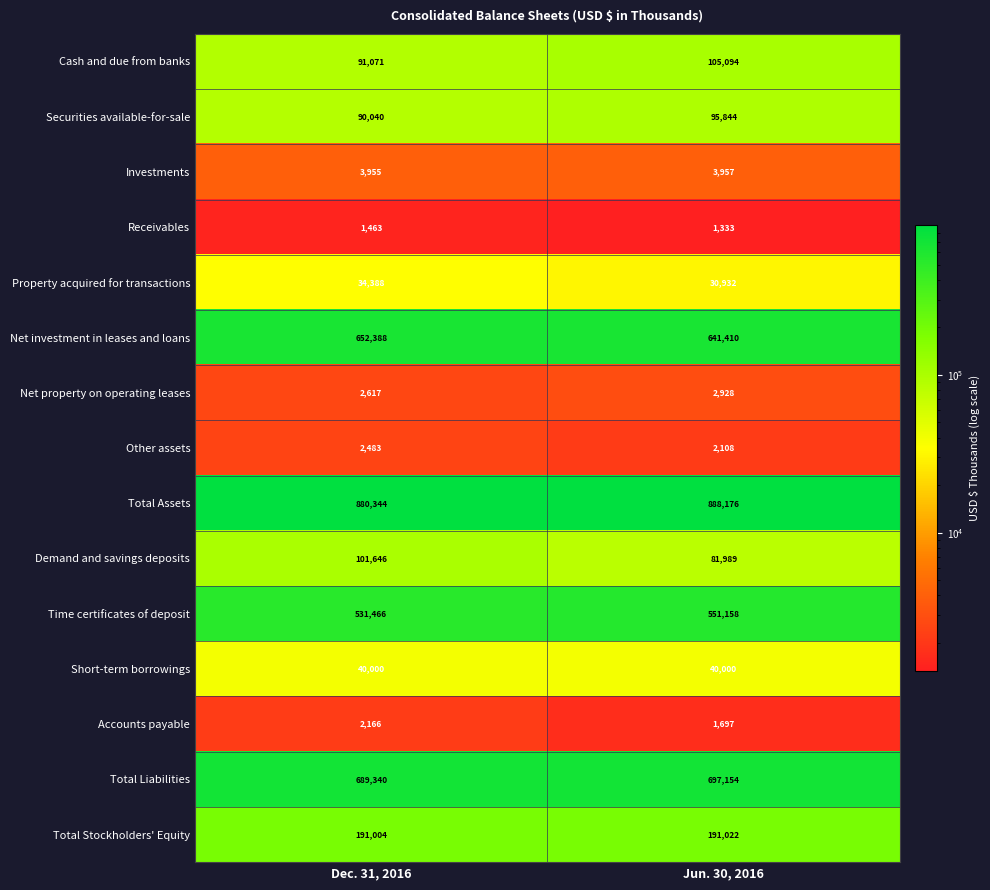

What is the greatest value displayed?

888176